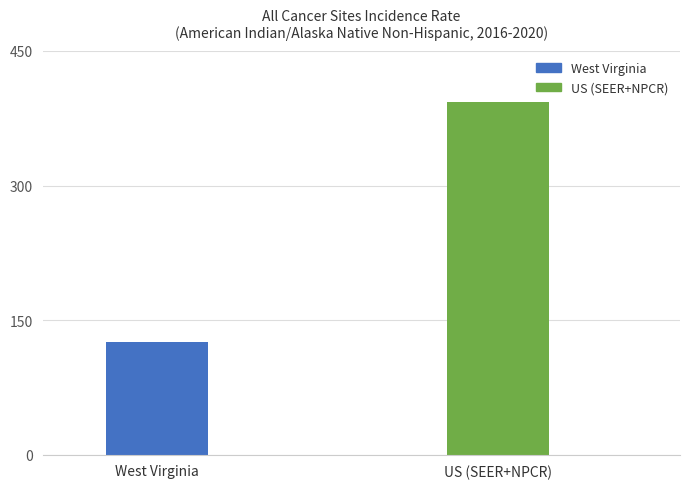

What is the ratio of the value at West Virginia to the value at US (SEER+NPCR)?

0.3